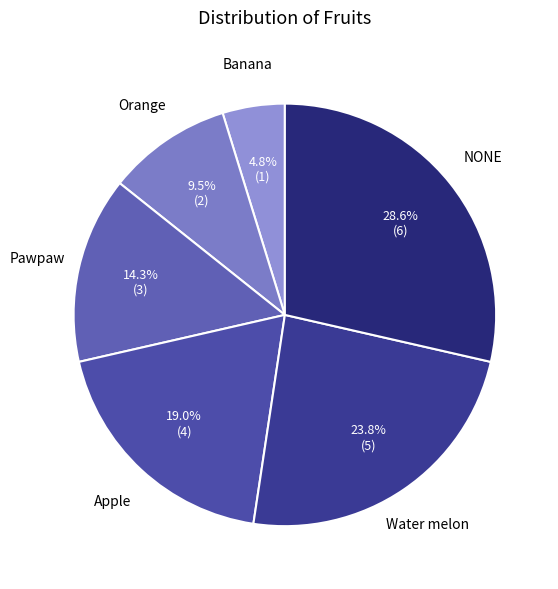

How many slices are in this pie chart?

6